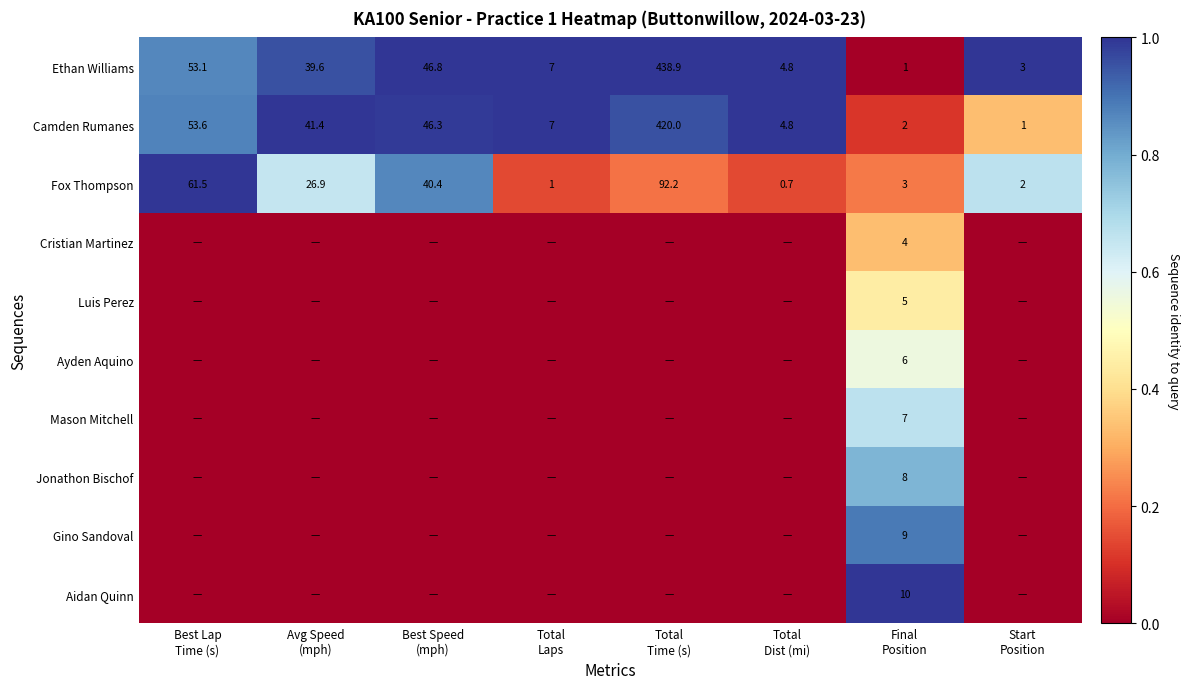

What is the maximum value for Ethan Williams?

438.9